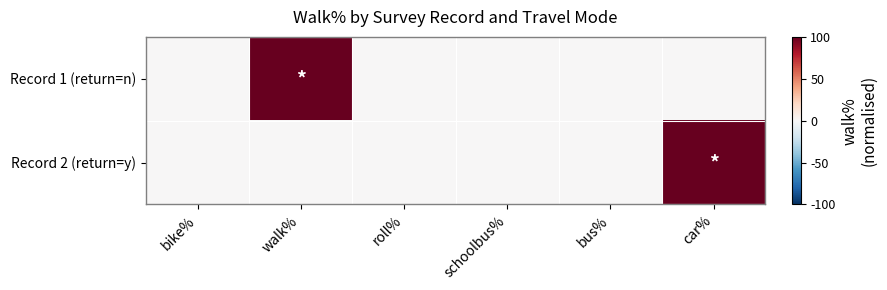

Which has a higher value, roll% or car%?

roll%